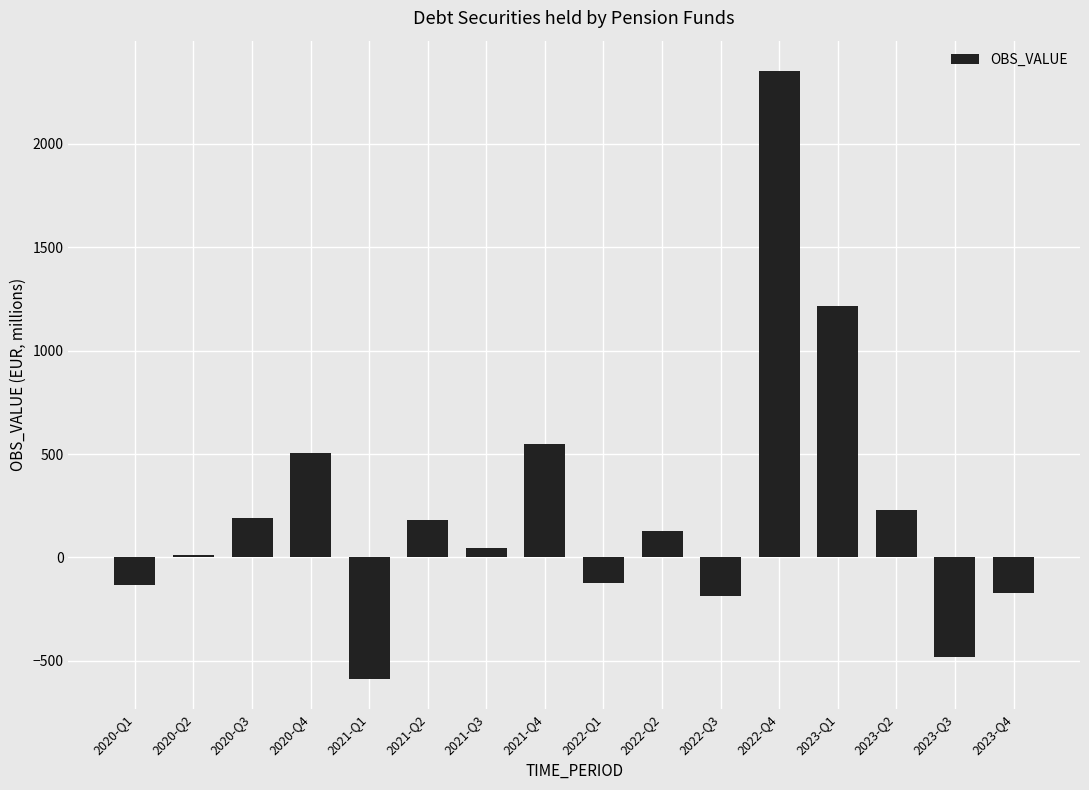

At which label does the data first exceed 127?

2020-Q3